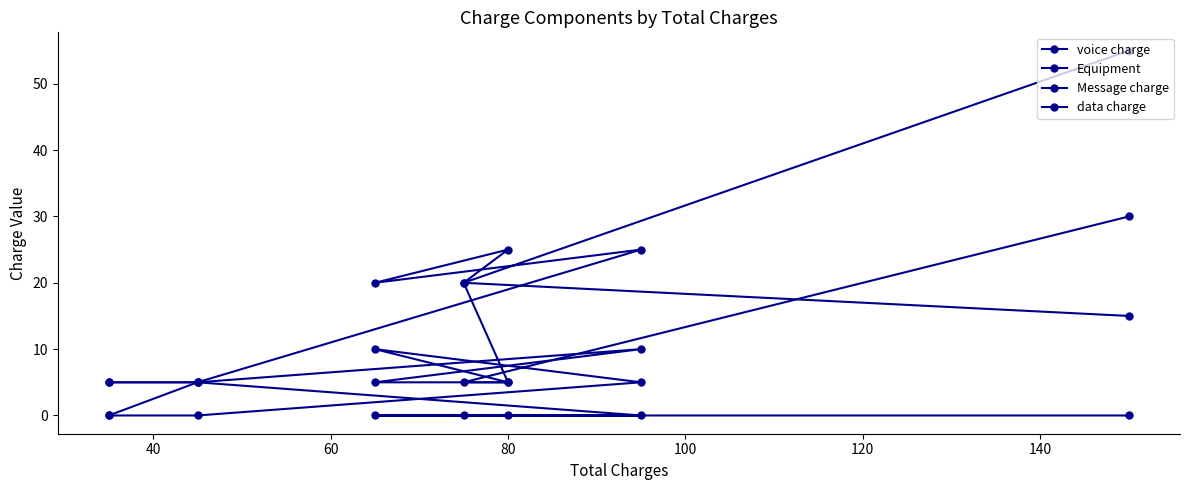

Does the chart have visible grid lines?

No